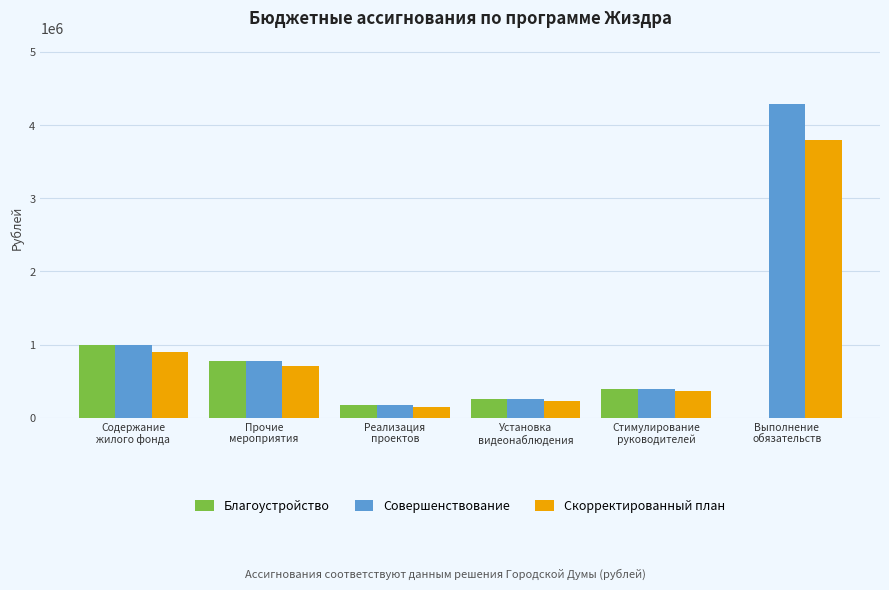

What is the highest value of the Скорректированный план series?

3800000.0